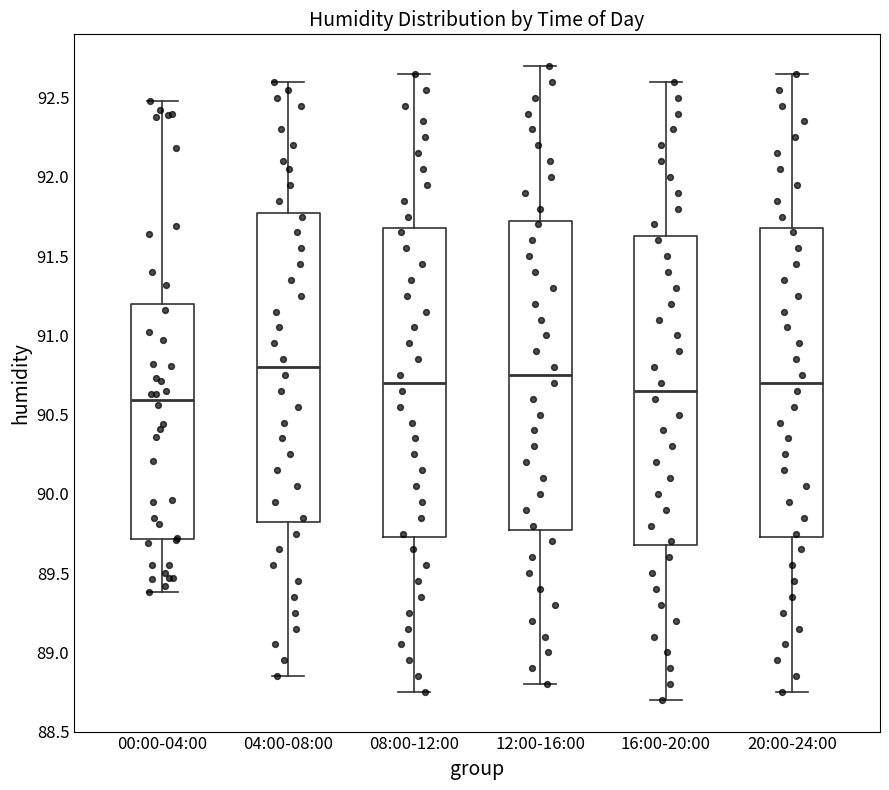

Reading left to right, transcribe this box plot: for each box, give where its median line is, the range the box spans, and where its two whiskers end, as read against the y-axis. The values are not printed on the chart, so give them approximately, as read against the axis.

00:00-04:00: median 90.60, box 89.70 to 91.20, whiskers 89.40 to 92.50
04:00-08:00: median 90.80, box 89.85 to 91.80, whiskers 88.85 to 92.60
08:00-12:00: median 90.70, box 89.75 to 91.70, whiskers 88.75 to 92.65
12:00-16:00: median 90.75, box 89.80 to 91.75, whiskers 88.80 to 92.70
16:00-20:00: median 90.65, box 89.70 to 91.65, whiskers 88.70 to 92.60
20:00-24:00: median 90.70, box 89.75 to 91.70, whiskers 88.75 to 92.65